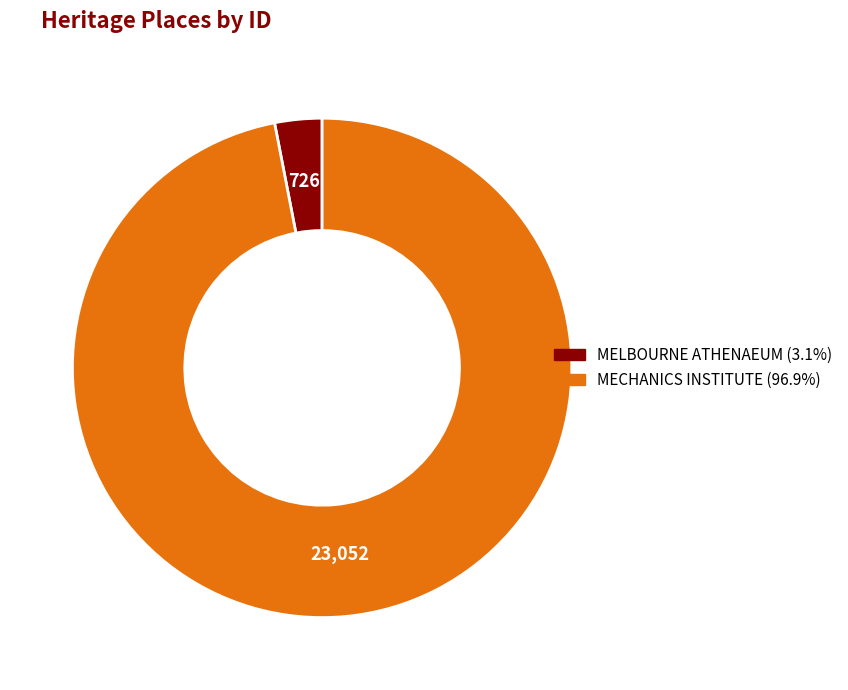

Which category has the smallest portion of the pie?

MELBOURNE ATHENAEUM